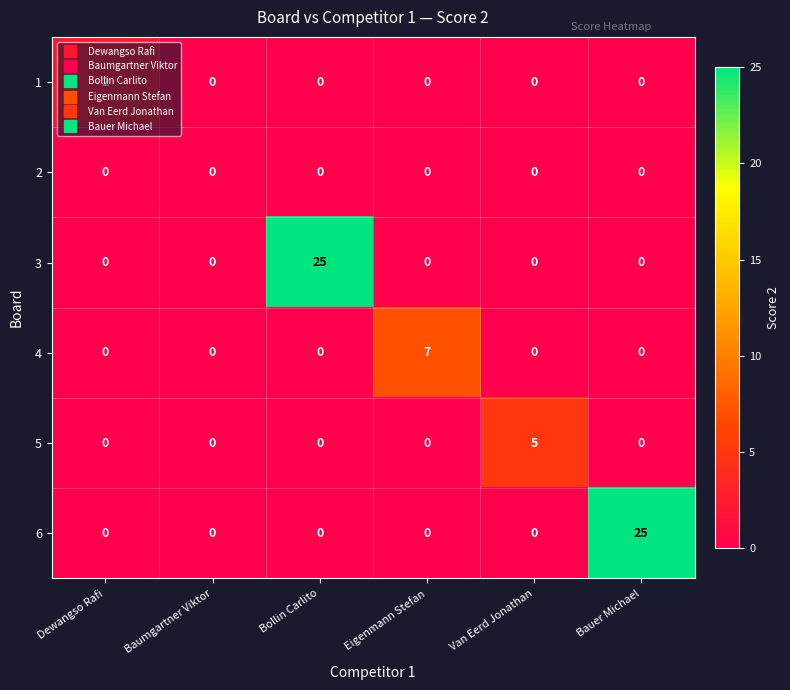

What is the spread (max minus min) of values at Van Eerd Jonathan?

5